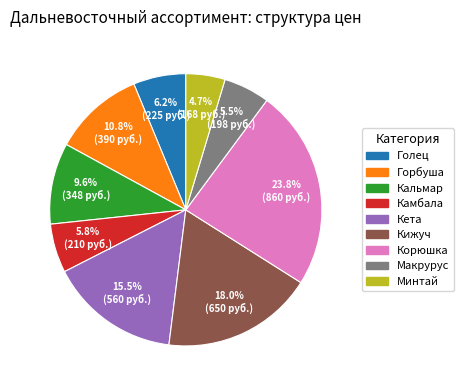

What is the largest slice in the pie chart?

Корюшка